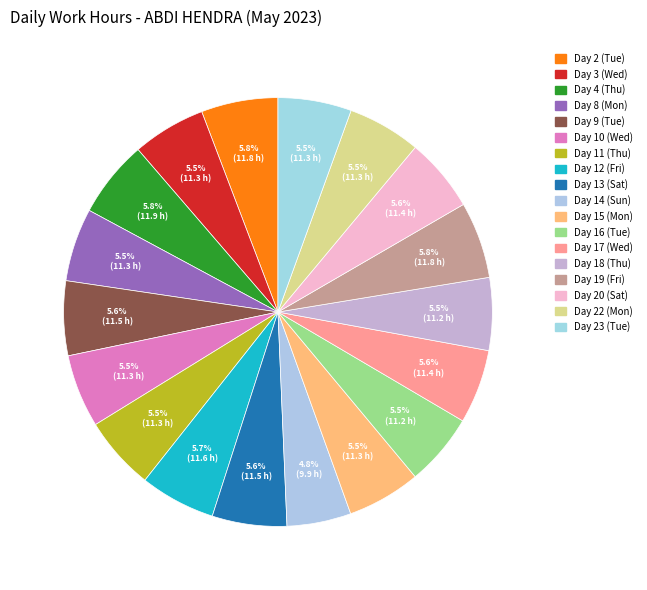

Which category has the smallest portion of the pie?

Day 14 (Sun)